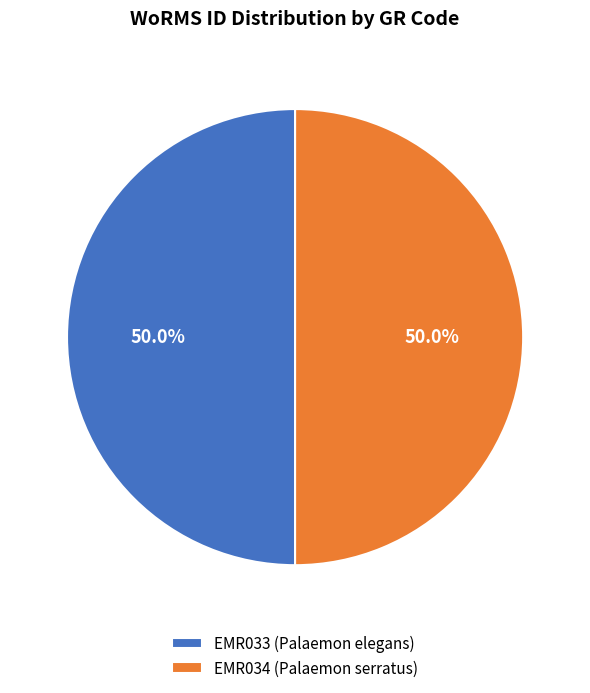

What is the total percentage of EMR034 (Palaemon serratus) and EMR033 (Palaemon elegans)?

100.0%